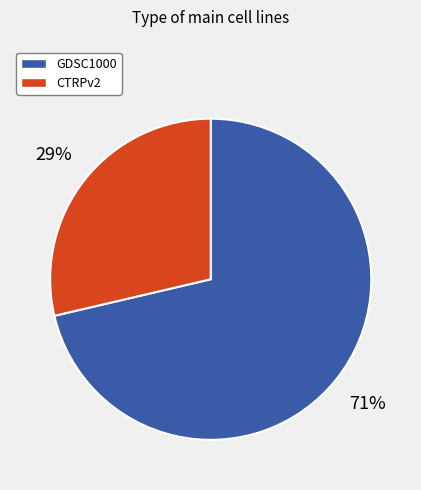

Between CTRPv2 and GDSC1000, which is larger?

GDSC1000